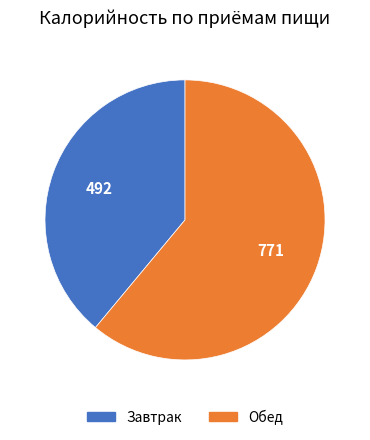

Approximately how many times larger is the value at Обед compared to Завтрак?

1.6